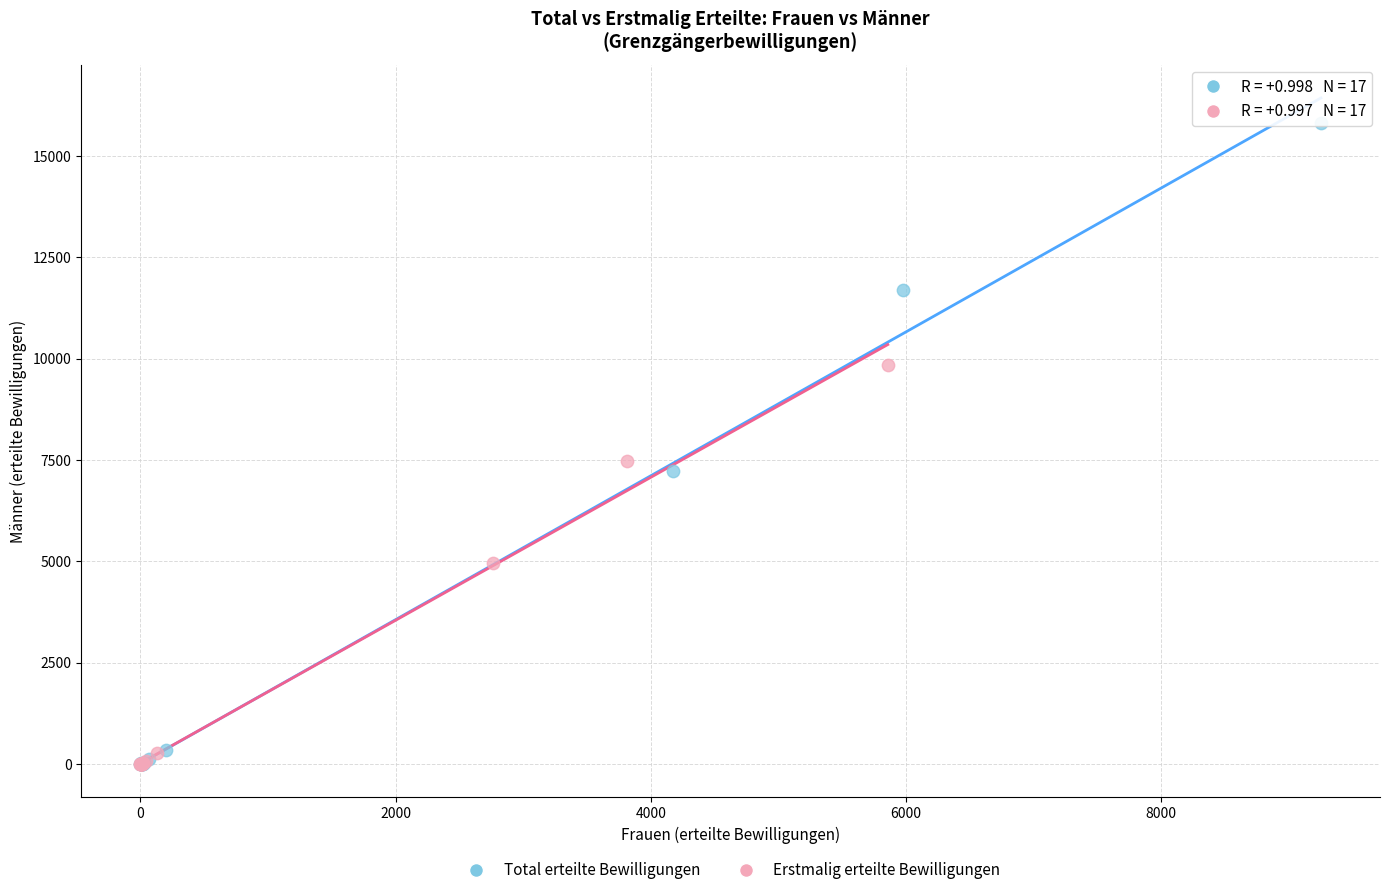

Which series contains the highest Y value?

Total erteilte Bewilligungen